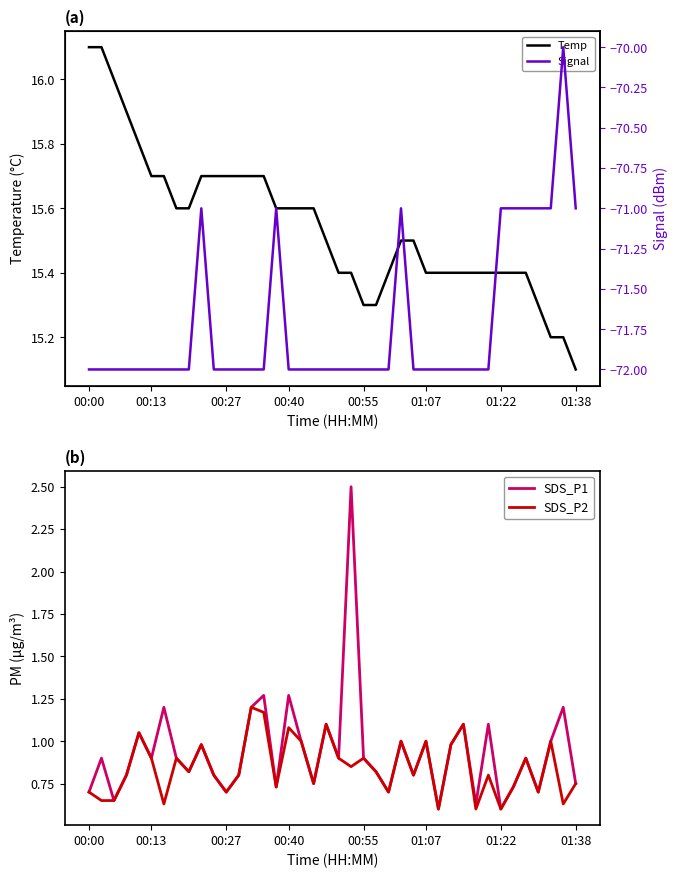

True or false: SDS_P2 and Signal cross at least once.

False